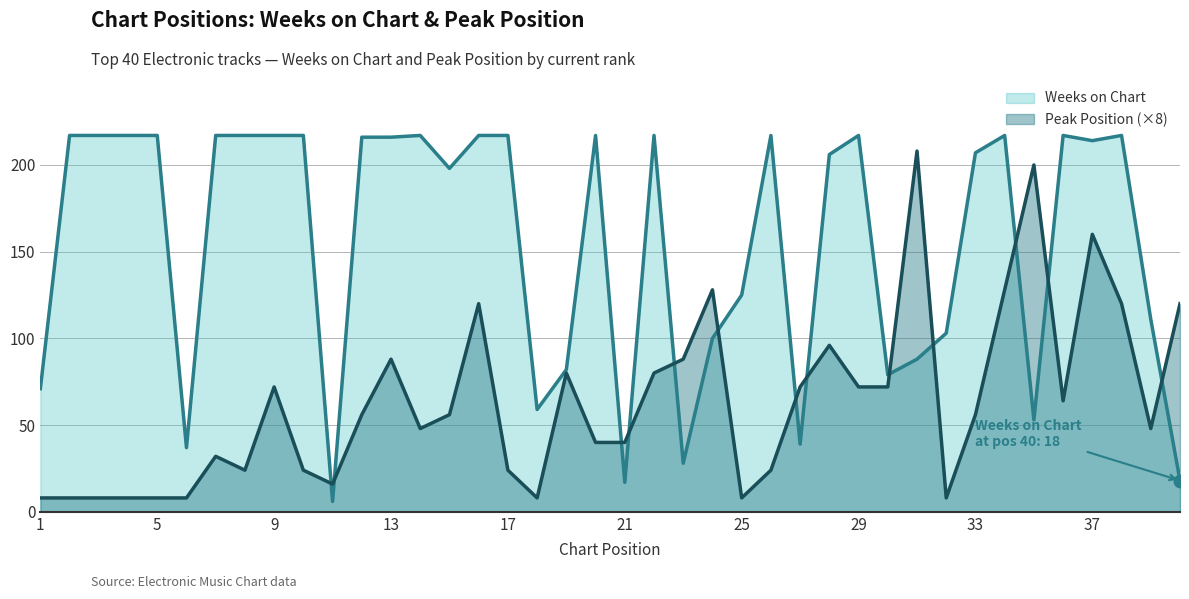

What is the difference between the maximum and minimum values in the Peak Position series?

200